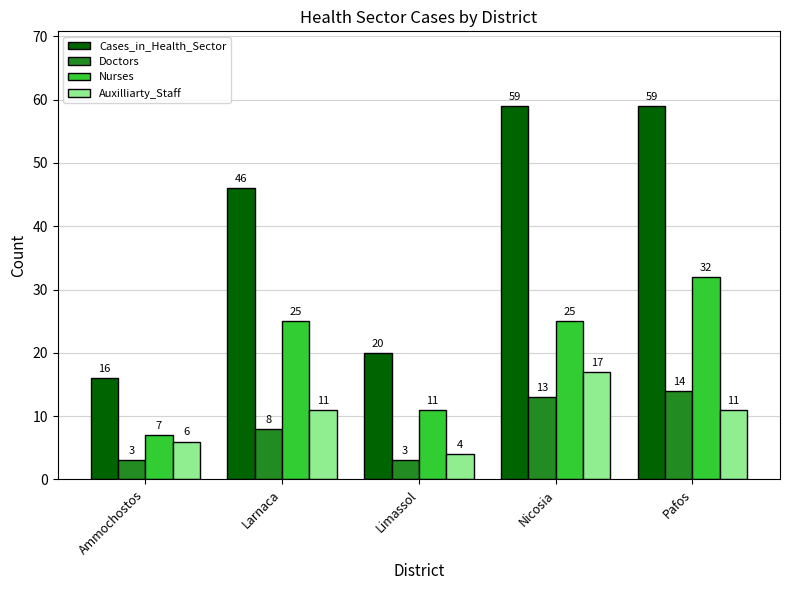

Count the Nurses values in the range 11 to 25.

3